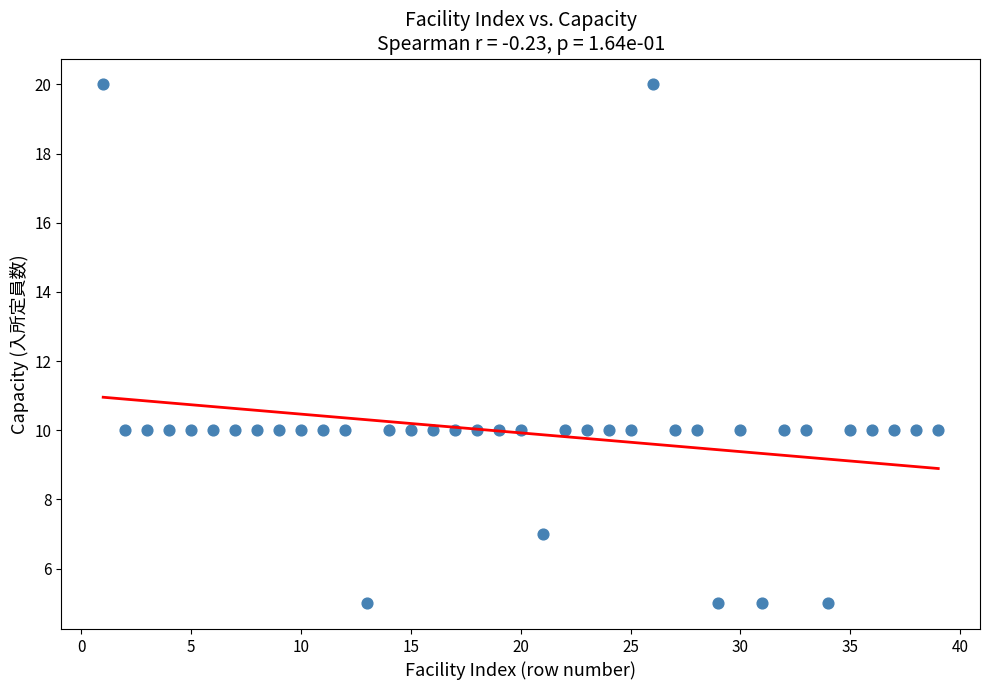

What is the range of X values (max minus min)?

38